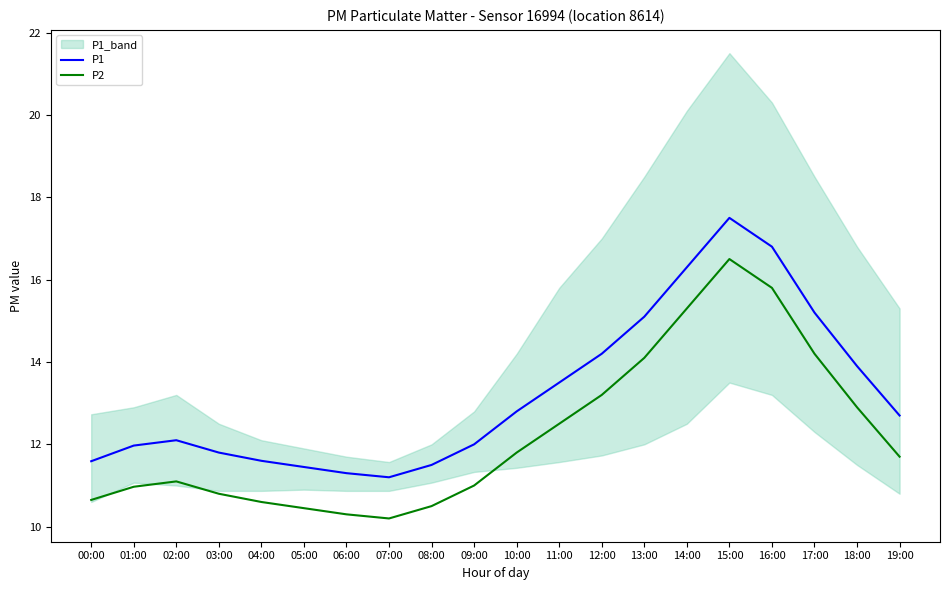

The value of P1 at 12:00 is 9.8. True or false?

False